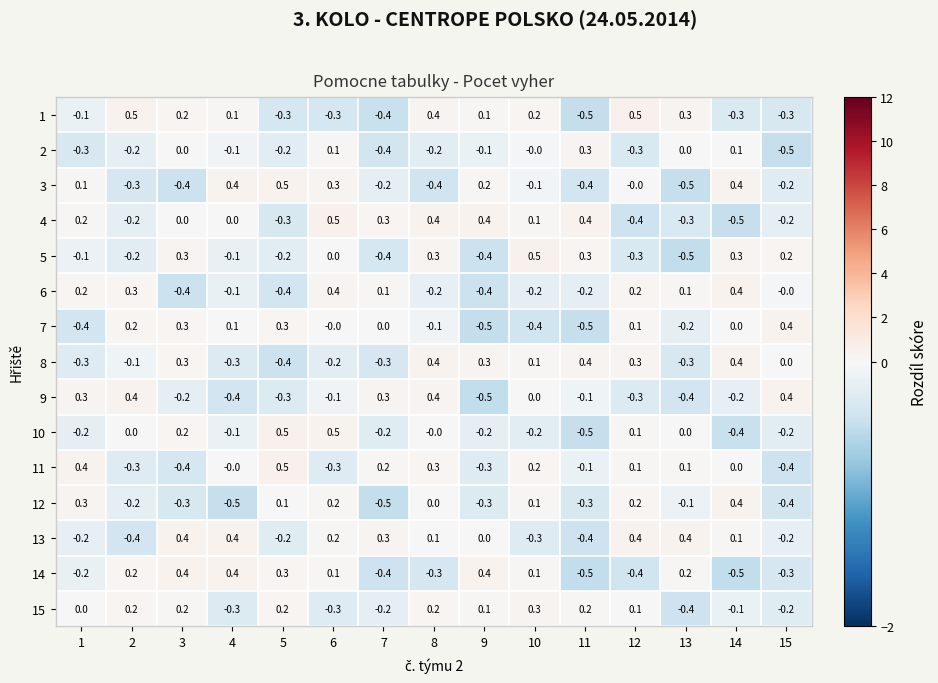

What is the maximum value shown in the chart?

0.5